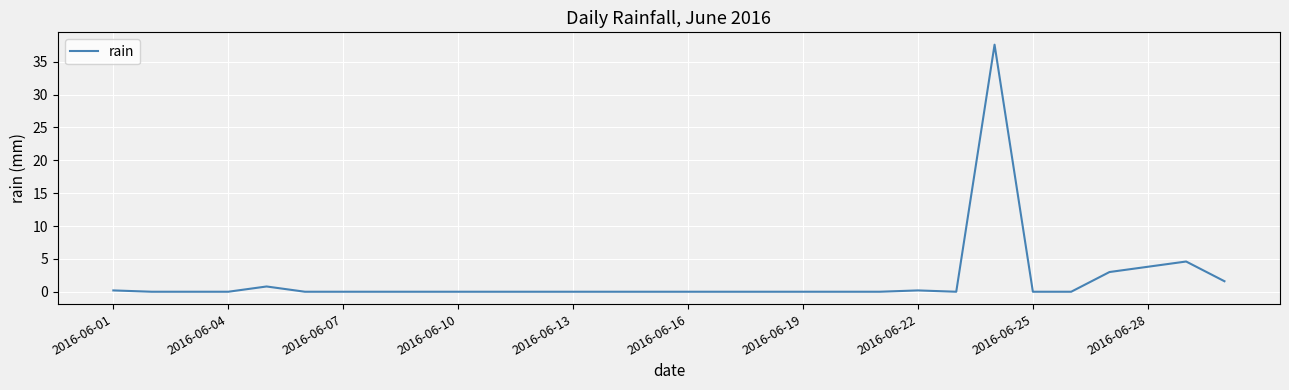

What is the maximum value shown in the chart?

37.6